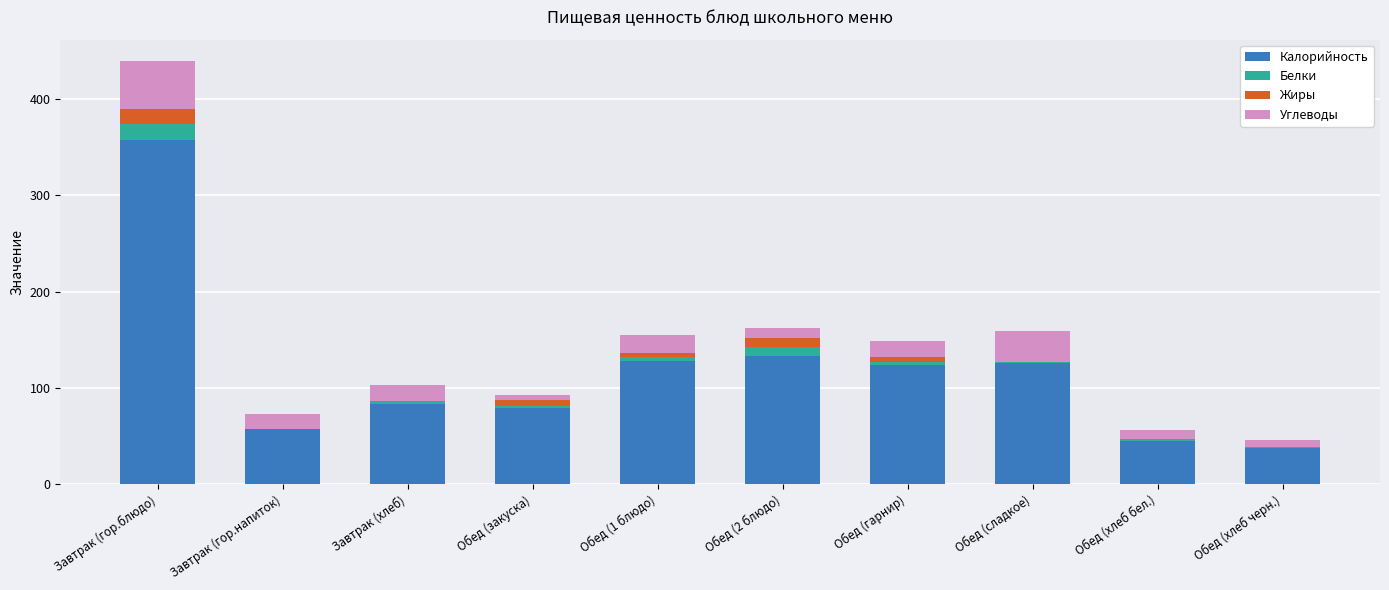

Which category has the highest value in the Калорийность series?

Завтрак (гор.блюдо)